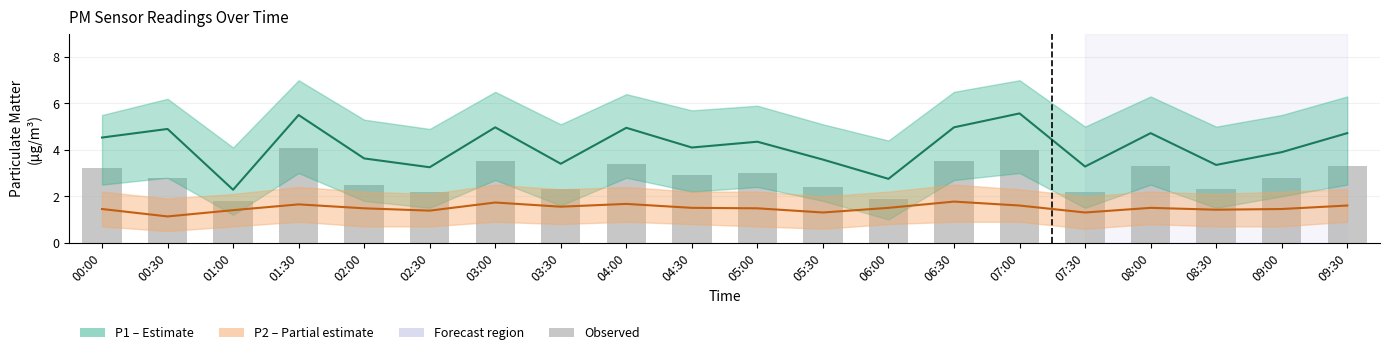

Count the P2 values in the range 1 to 2.

20